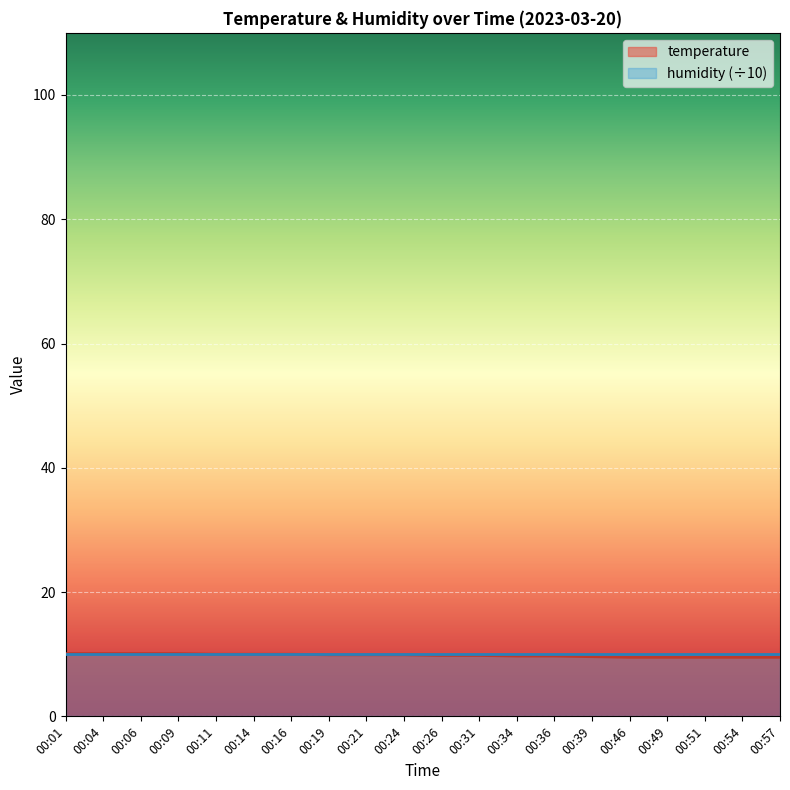

Count the number of categories in the chart.

20